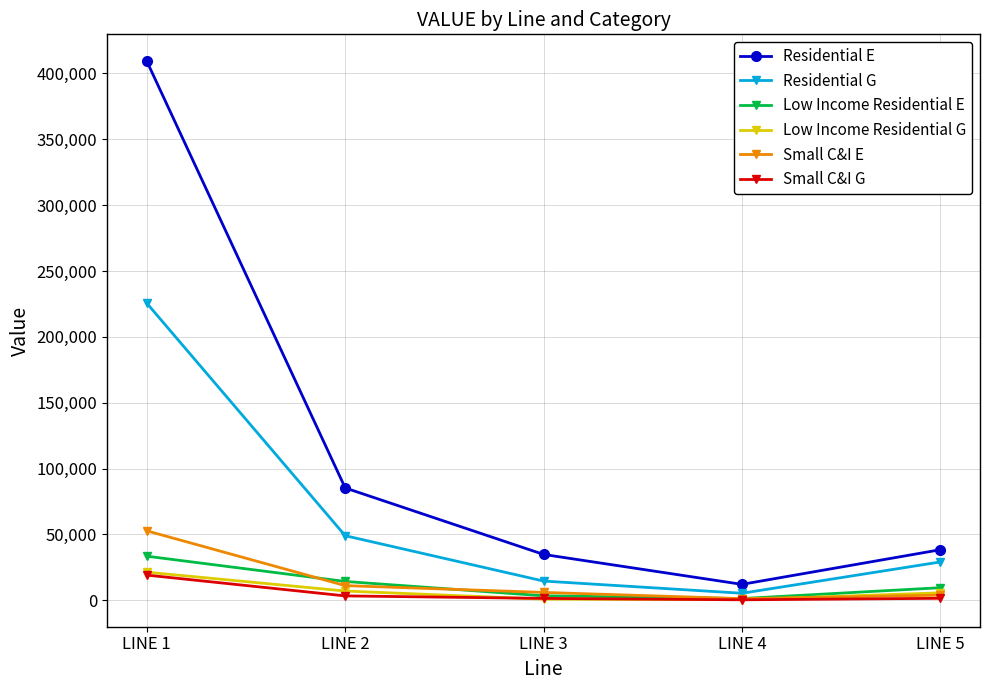

True or false: Residential E has a value of 45053 at LINE 2.

False